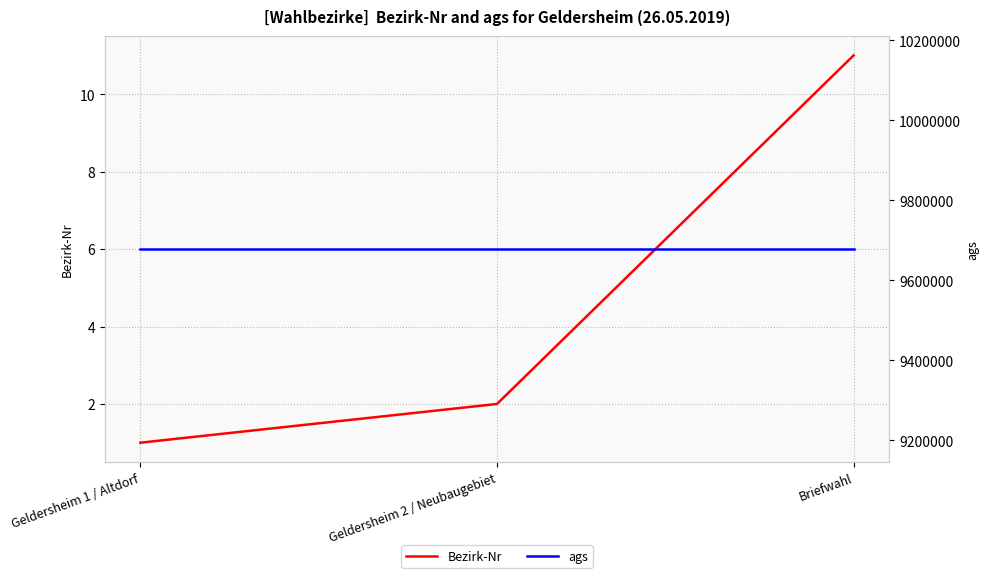

The ags series shows 9678132 at Geldersheim 2 / Neubaugebiet. True or false?

True